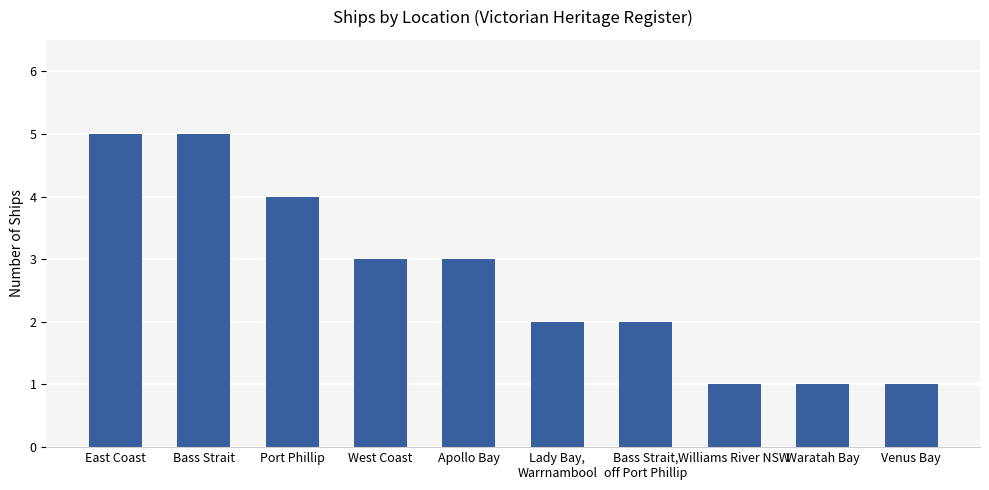

What is the value of the 6th bar from the left?

2